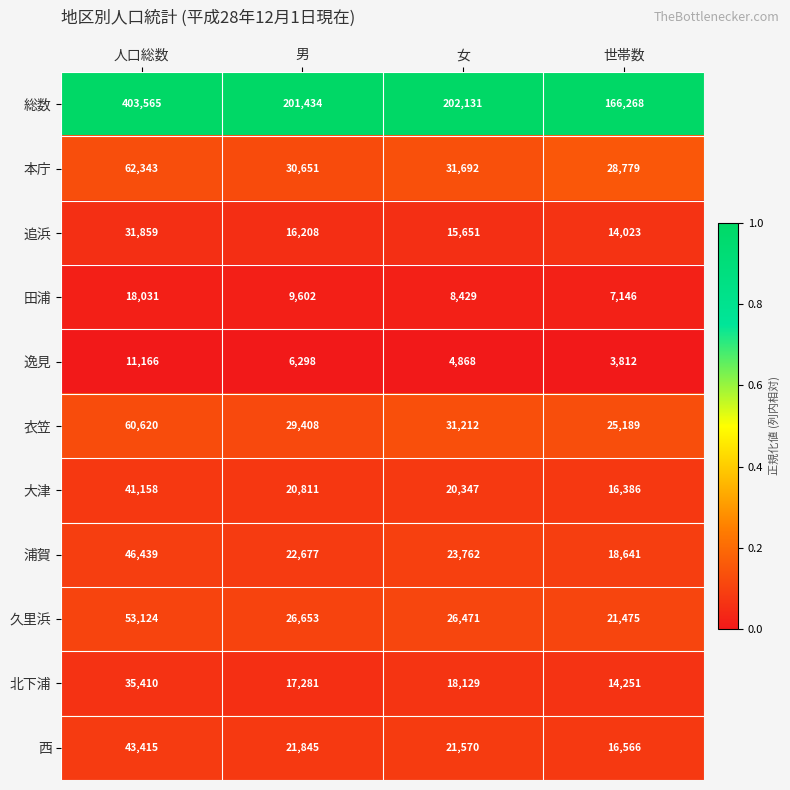

What is the lowest value of the 西 series?

16566